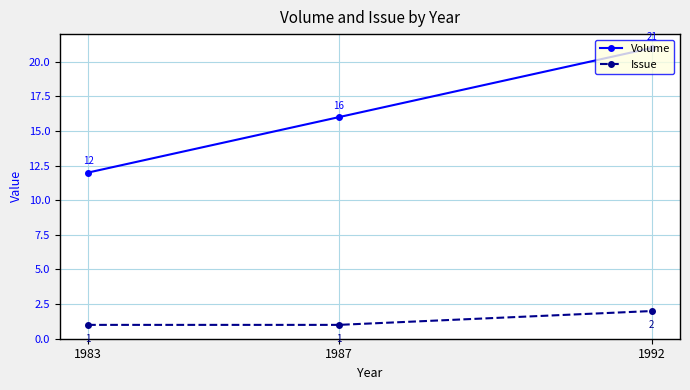

What is the approximate value of Issue at 1987?

1